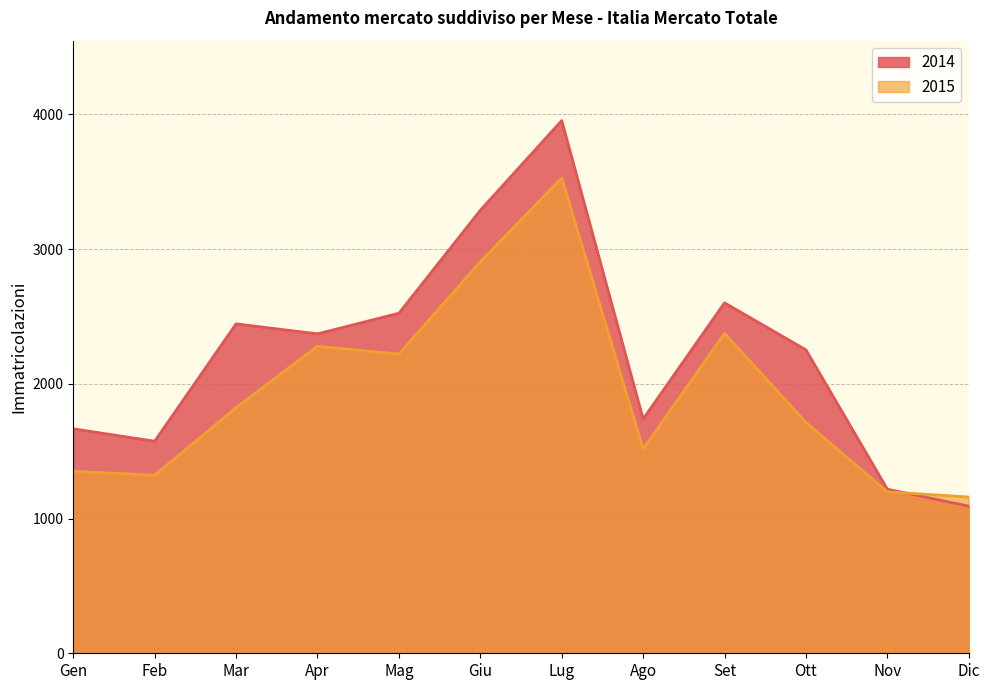

What is the difference between the maximum and minimum values in the 2015 series?

2368